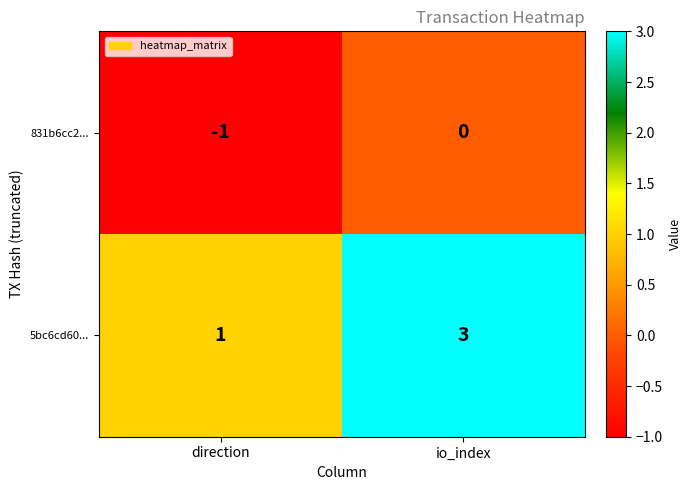

The value of 5bc6cd60... at io_index is 5. True or false?

False